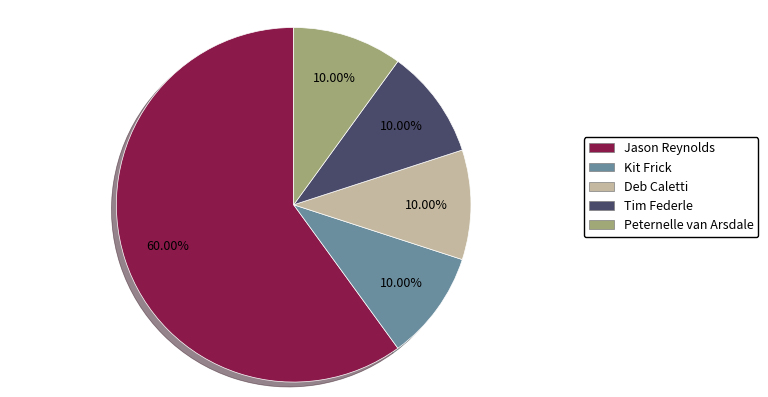

Count the number of slices in the pie.

5